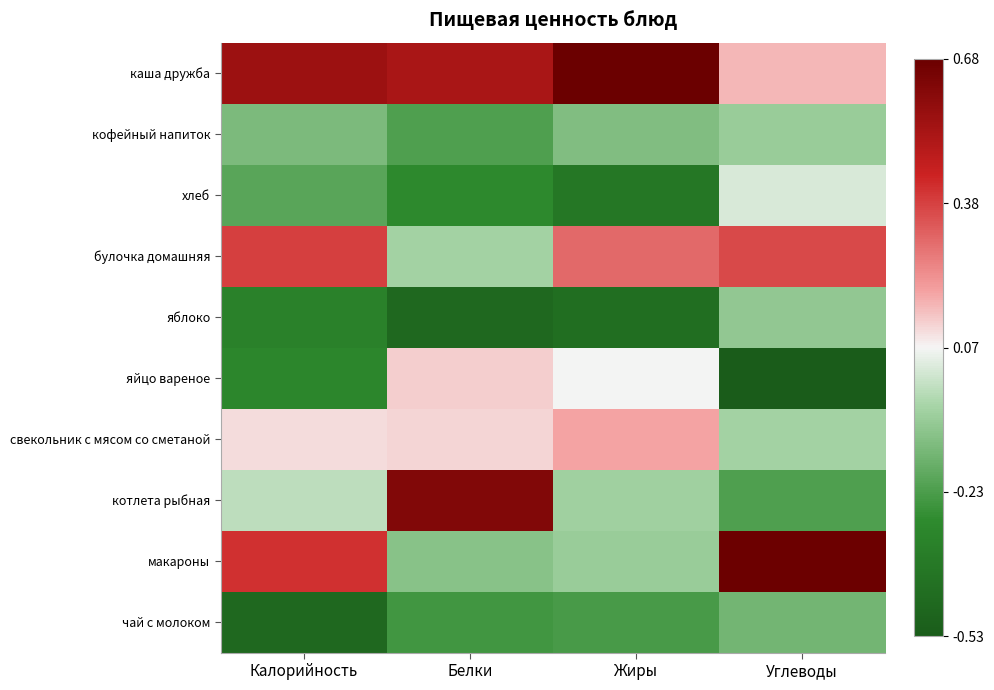

What is the maximum value shown in the chart?

2.0